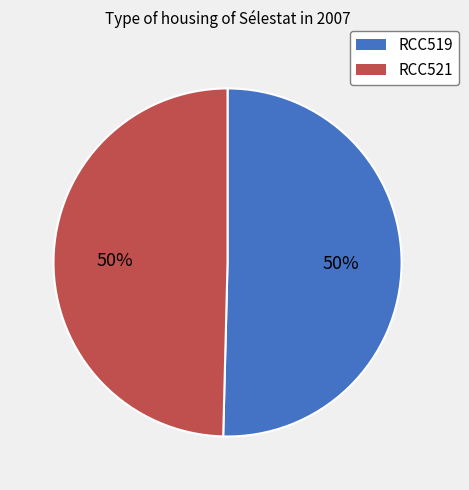

Is it true that RCC519 is 57% of the pie?

False